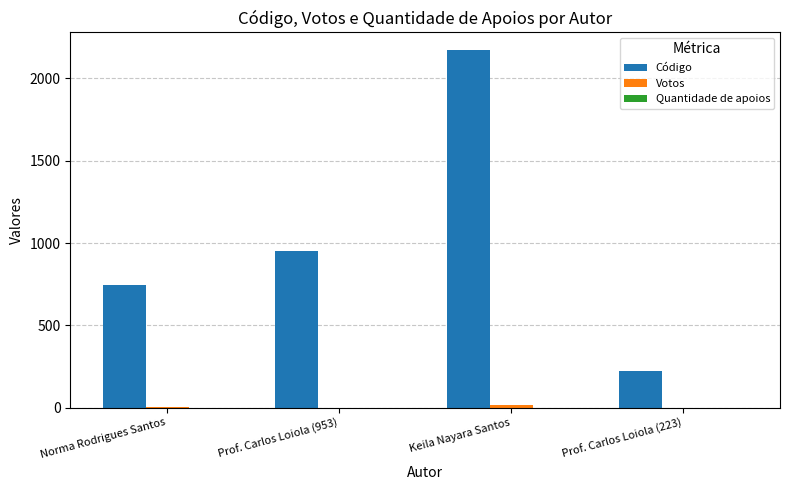

Which series changed the most between Norma Rodrigues Santos and Prof. Carlos Loiola (223)?

Código